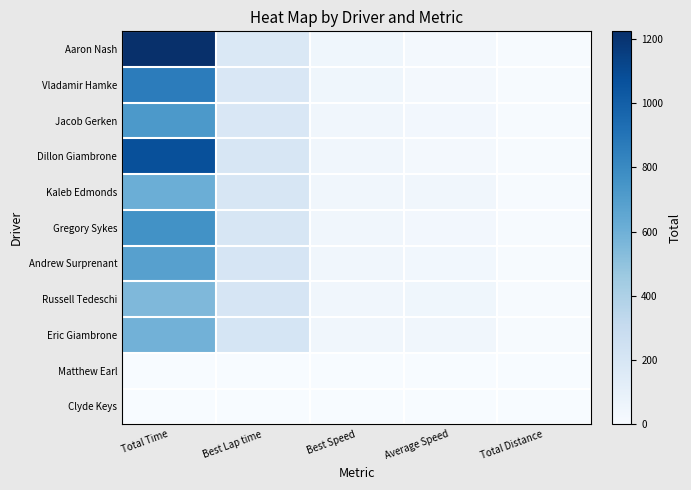

Between Total Time and Average Speed, which is larger?

Total Time